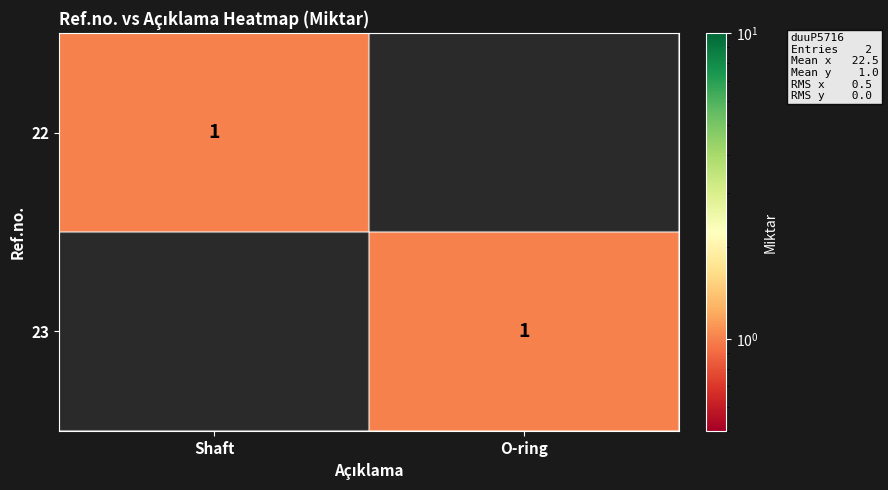

The 23 series shows 1 at O-ring. True or false?

True